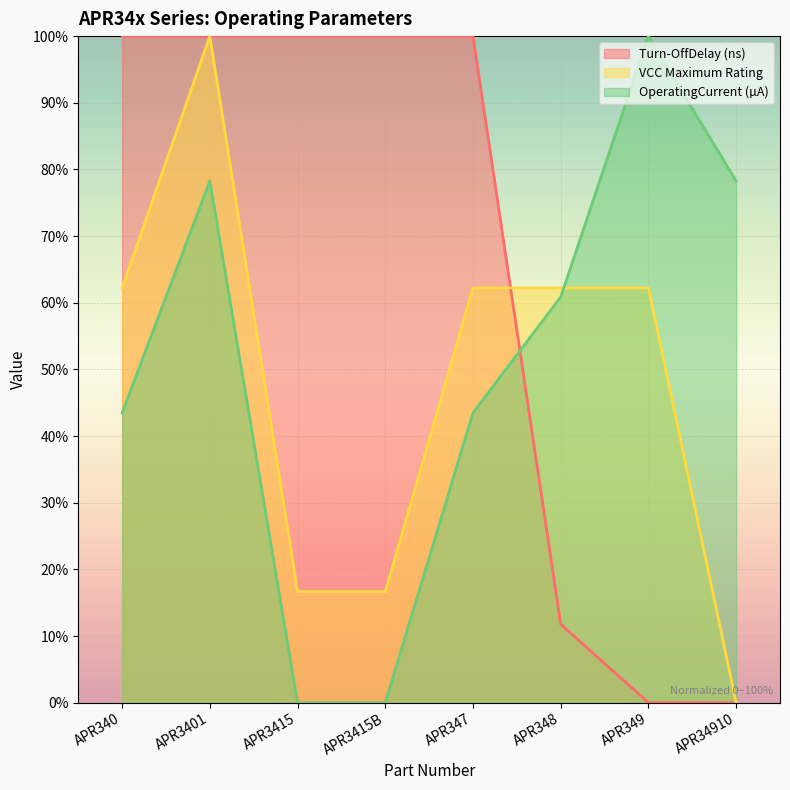

Does the chart display data point markers on the line(s)?

No